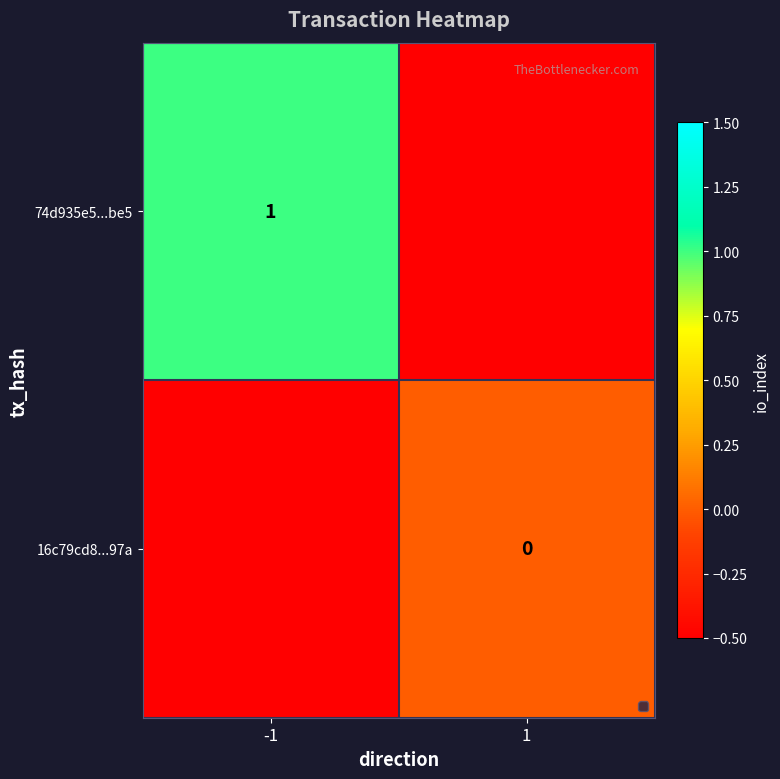

At how many categories does at least one series exceed 0?

1